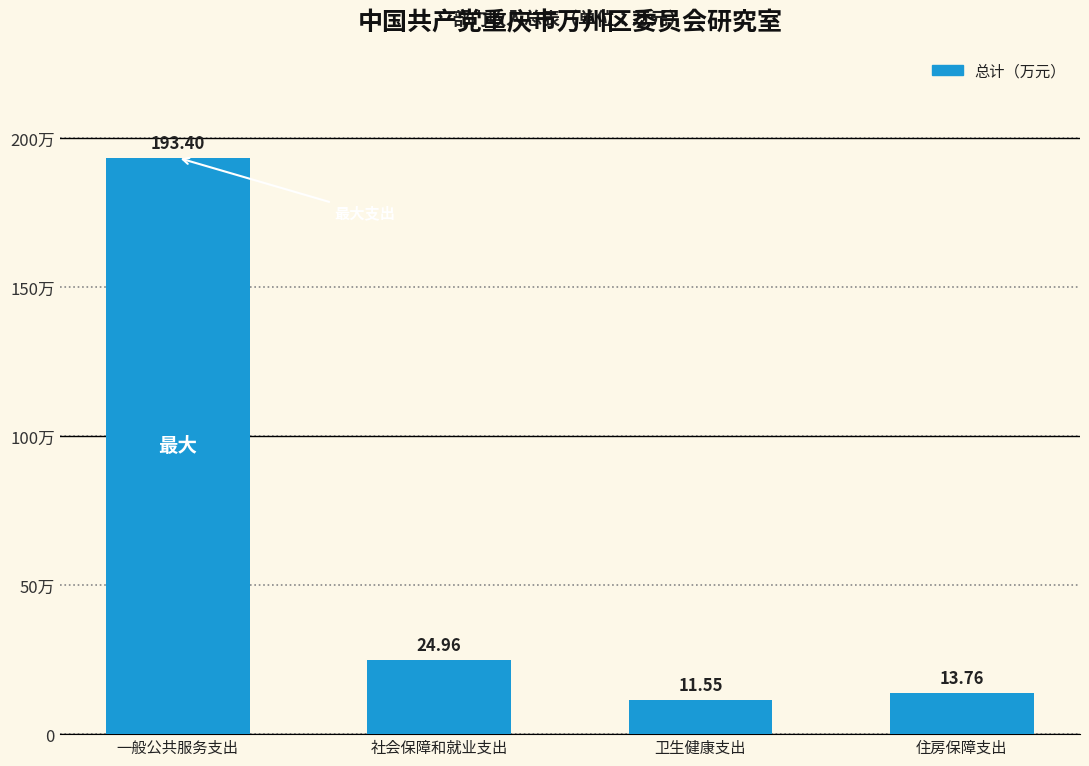

True or false: the data shows 7.7 at 住房保障支出.

False